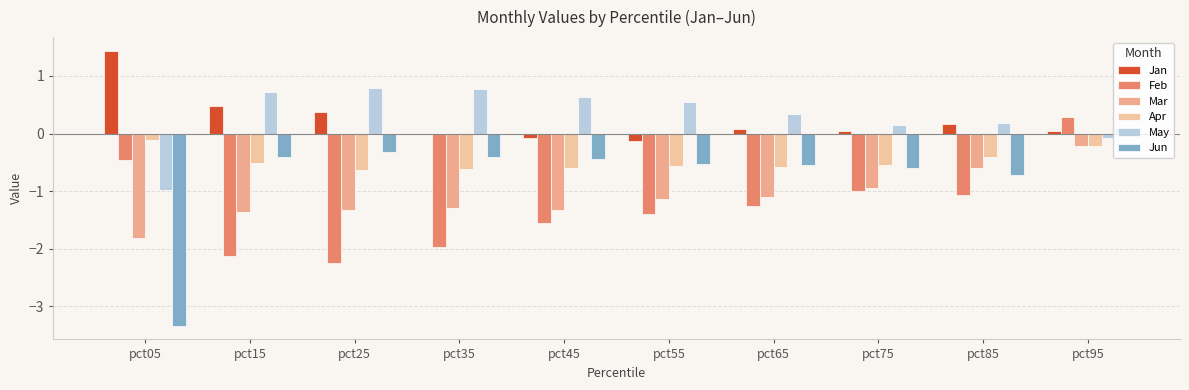

What is the difference between the highest and lowest values at pct65?

1.6